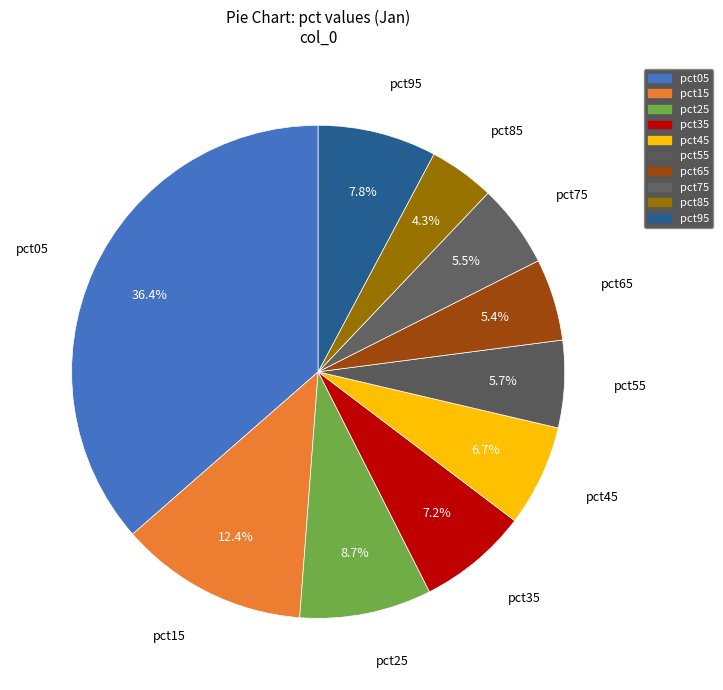

How many slices are in this pie chart?

10